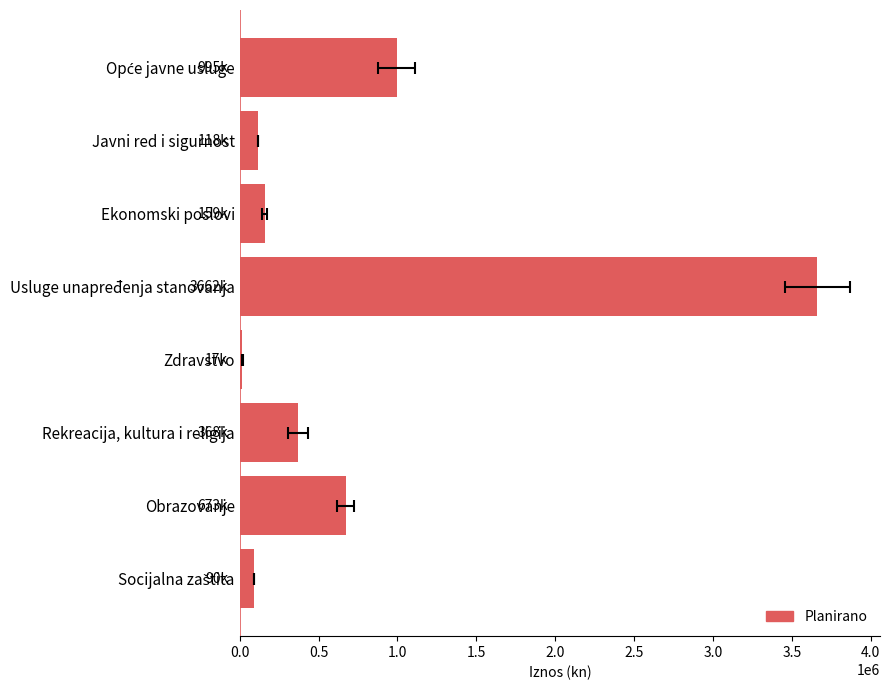

Are the bars grouped side by side (vs. stacked)?

No